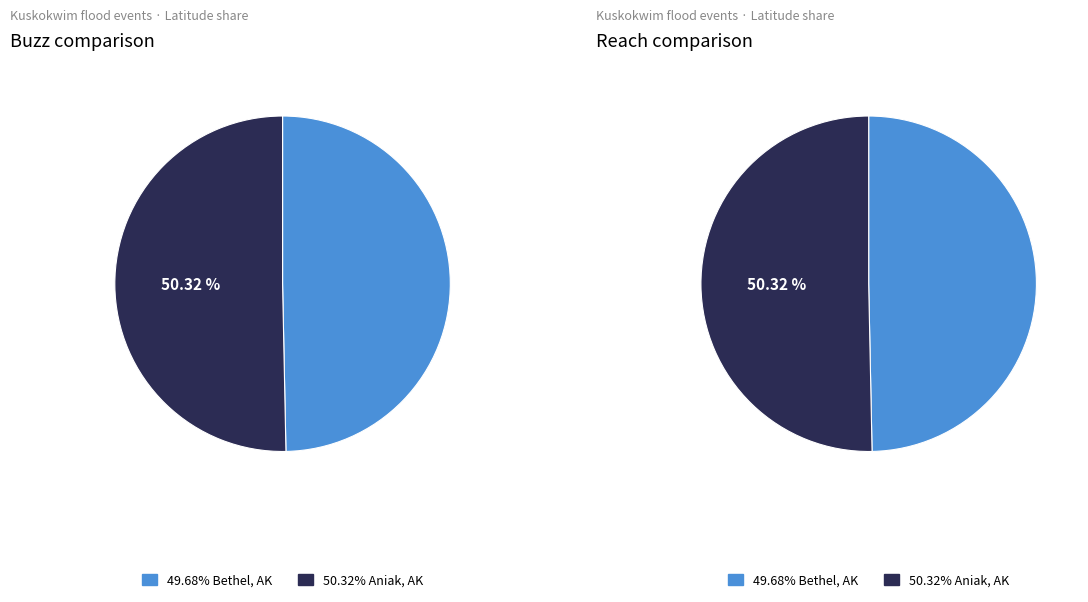

Which slice is the smallest?

Bethel, Alaska
(Kuskokwim Breakup Floods)